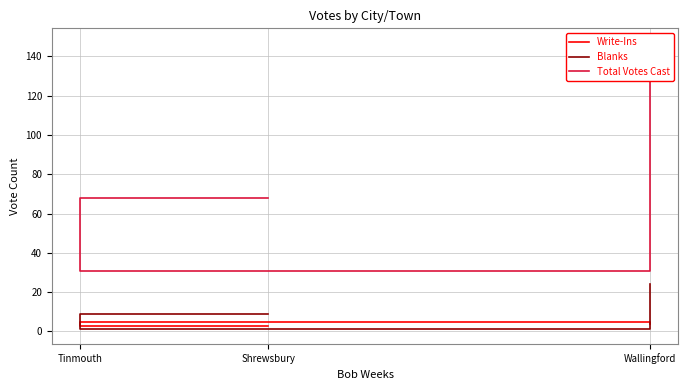

How many Total Votes Cast values are between 31 and 147?

3